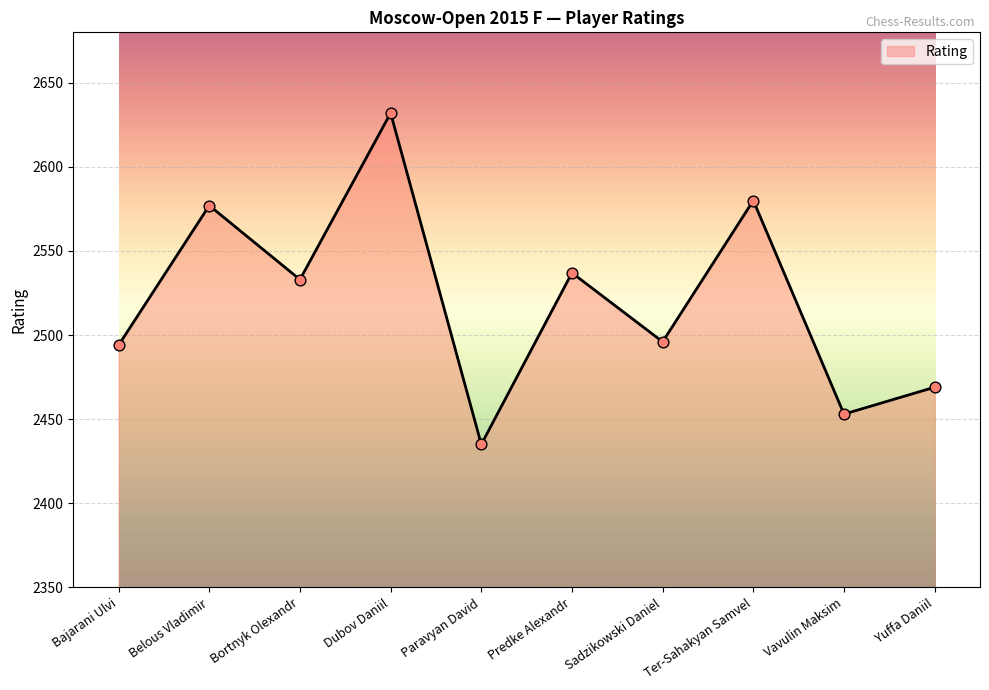

Which has a higher value, Predke Alexandr or Paravyan David?

Predke Alexandr